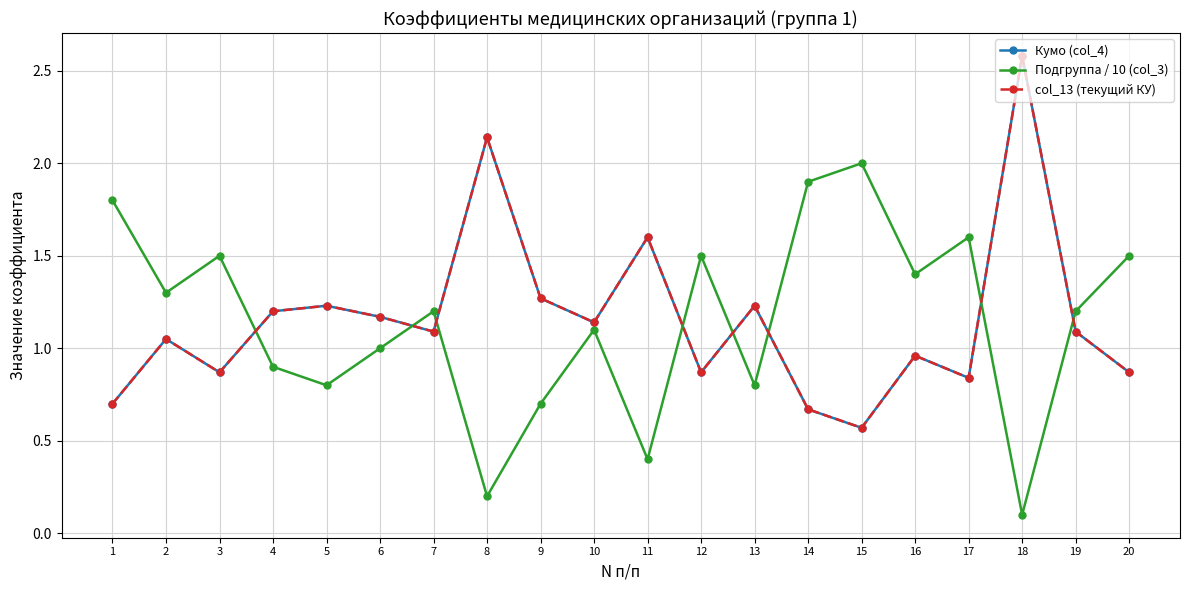

What is the highest value of the Подгруппа / 10 (col_3) series?

2.0